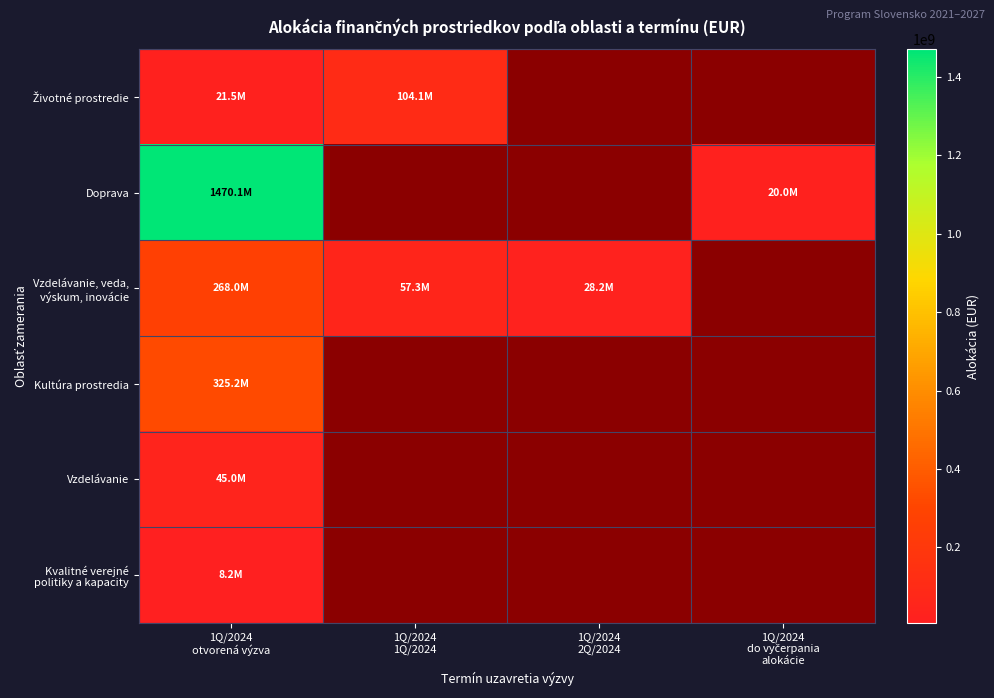

Rank the categories by Kvalitné verejné politiky a kapacity value from highest to lowest.

1Q/2024 otvorená výzva, 1Q/2024 1Q/2024, 1Q/2024 2Q/2024, 1Q/2024 do vyčerpania alokácie